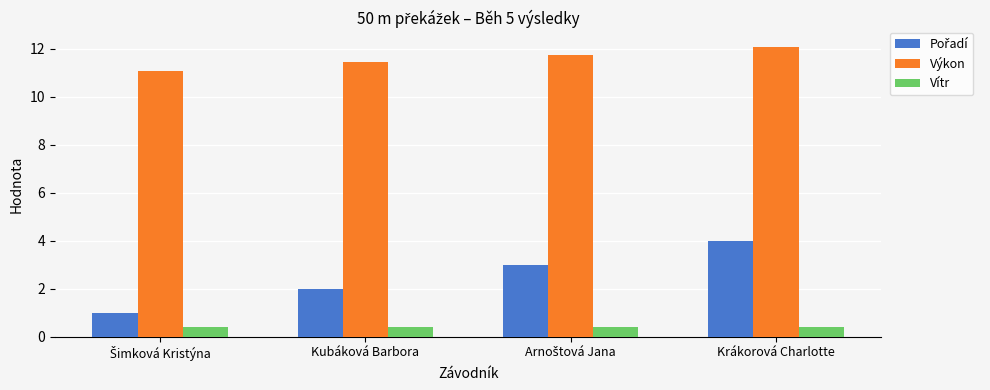

At how many categories does at least one series exceed 3?

4